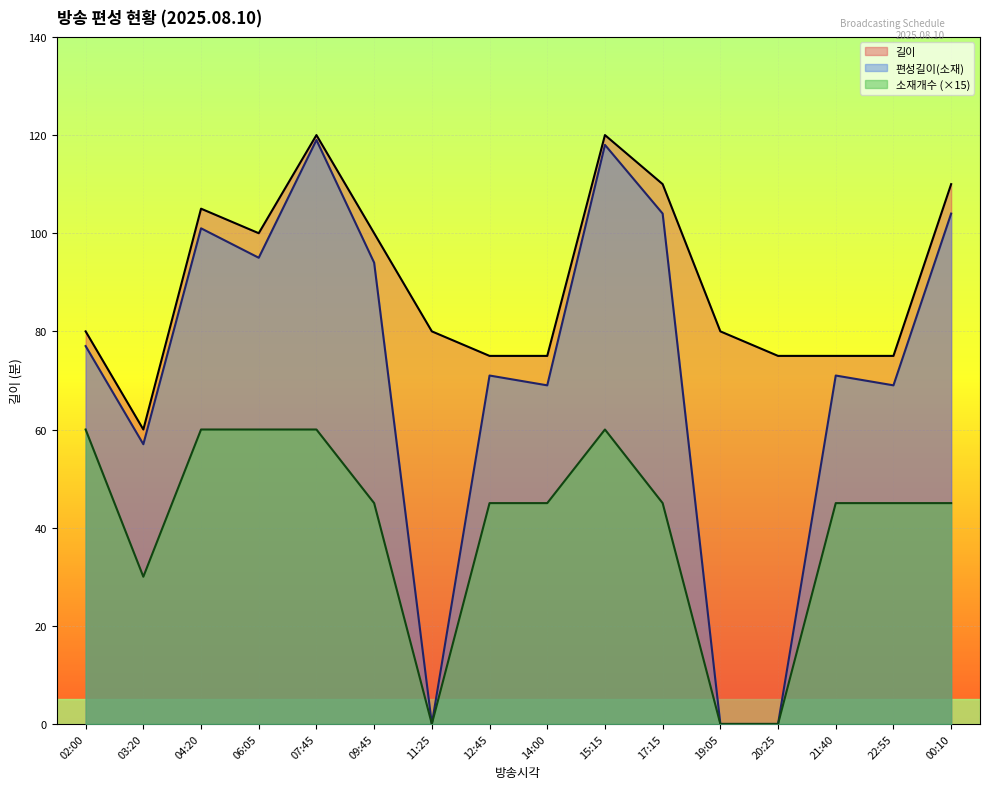

In 길이, how many points are lower than both neighbors (excluding endpoints)?

2